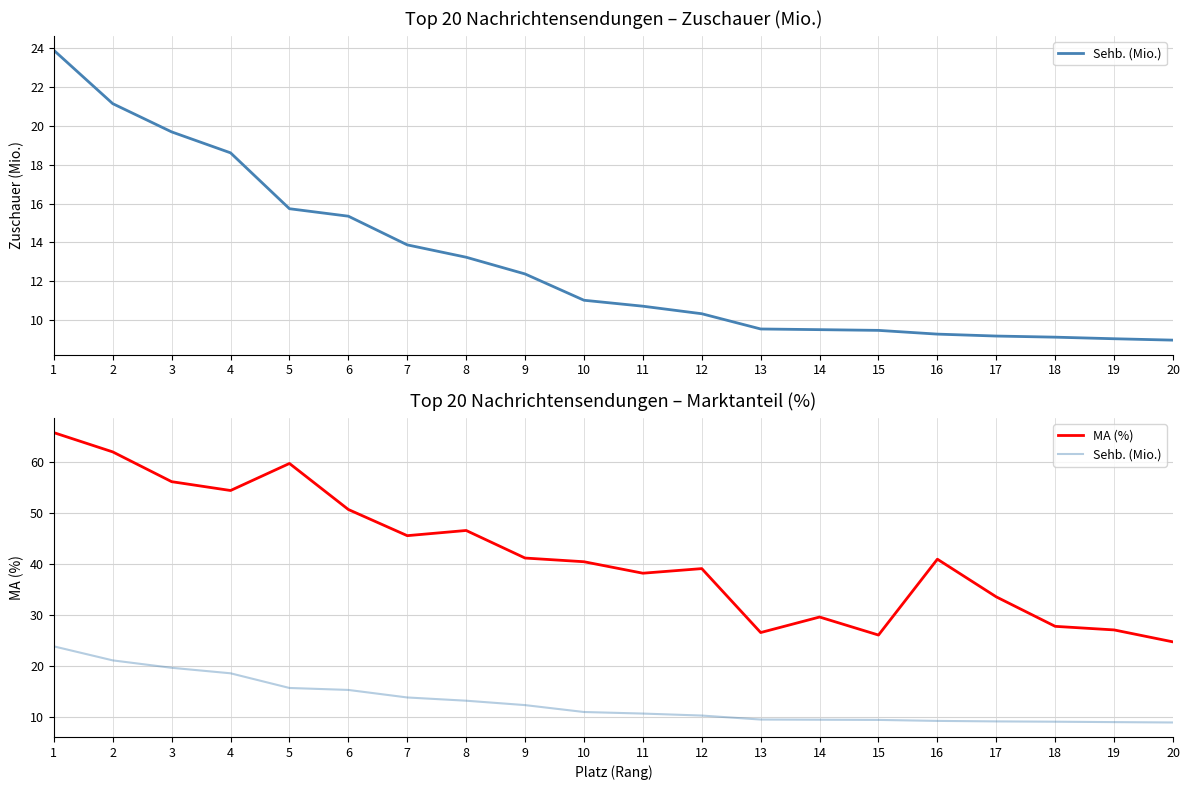

List the labels in order of Sehb. (Mio.) value, largest first.

1, 2, 3, 4, 5, 6, 7, 8, 9, 10, 11, 12, 13, 14, 15, 16, 17, 18, 19, 20